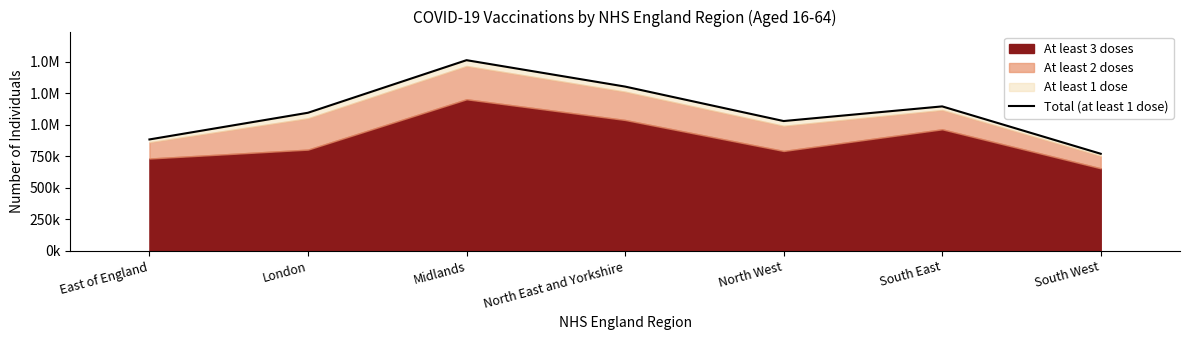

The chart shows a value of 1094460 at London. True or false?

True